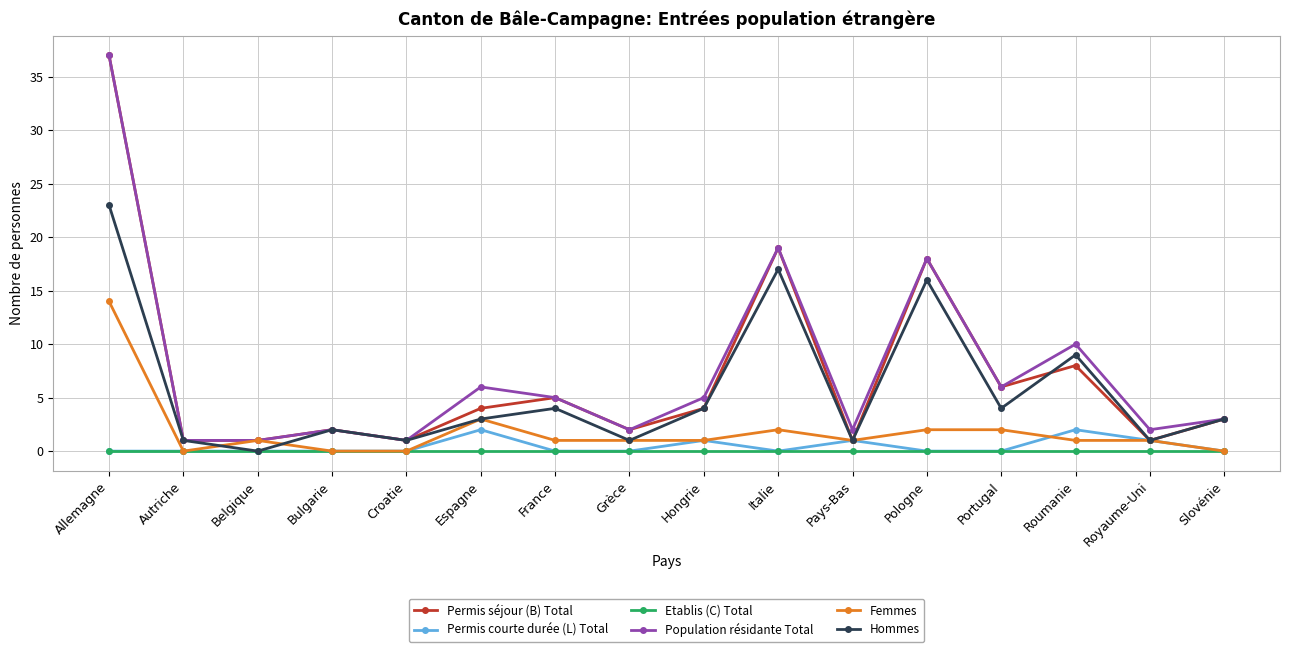

Reading right to left, list all the values displayed in this chart.

Permis séjour (B) Total: 3	1	8	6	18	1	19	4	2	5	4	1	2	1	1	37
Permis courte durée (L) Total: 0	1	2	0	0	1	0	1	0	0	2	0	0	0	0	0
Etablis (C) Total: 0	0	0	0	0	0	0	0	0	0	0	0	0	0	0	0
Population résidante Total: 3	2	10	6	18	2	19	5	2	5	6	1	2	1	1	37
Femmes: 0	1	1	2	2	1	2	1	1	1	3	0	0	1	0	14
Hommes: 3	1	9	4	16	1	17	4	1	4	3	1	2	0	1	23